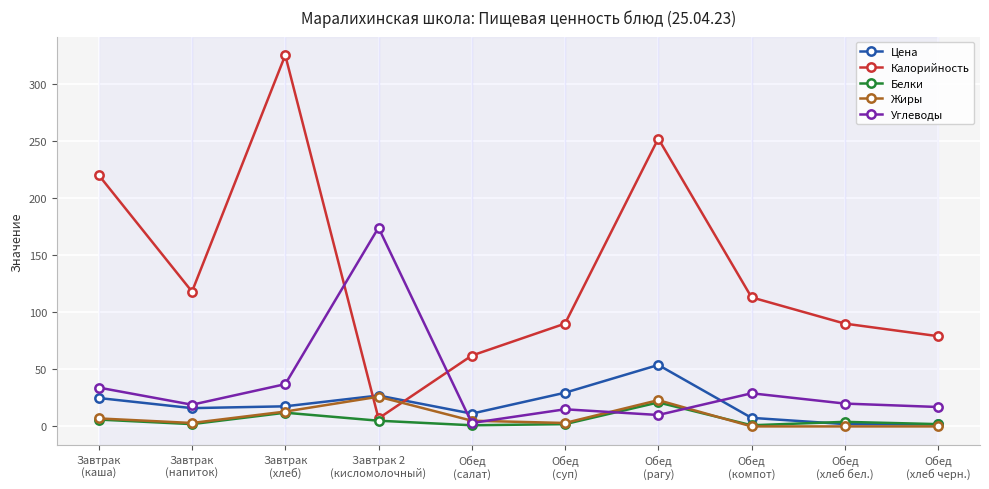

Does the chart display data point markers on the line(s)?

Yes